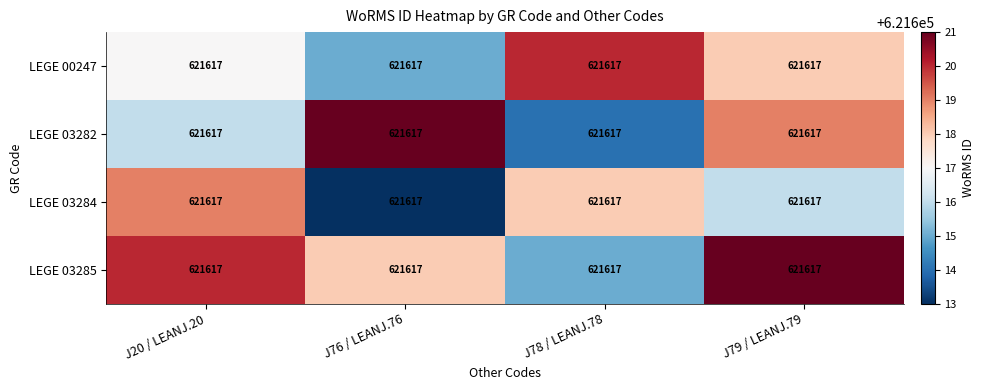

How many data points does each series have?

4